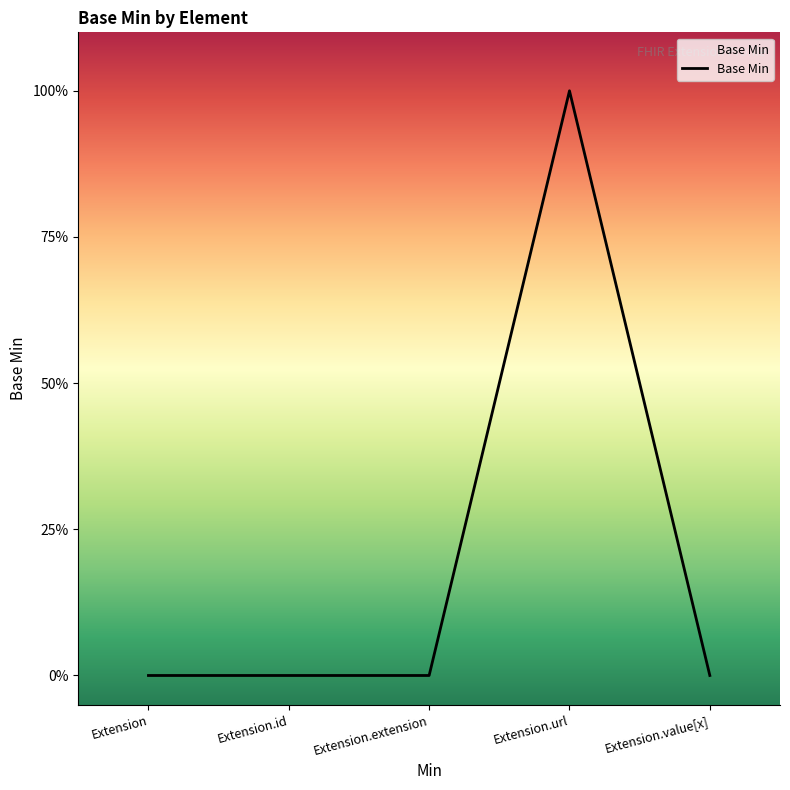

Does the chart display data point markers on the line(s)?

No